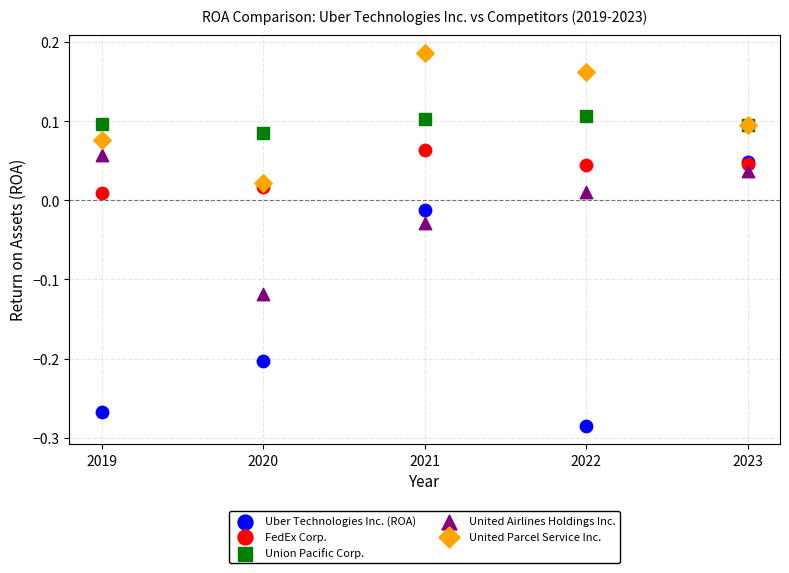

Which series reaches the minimum Y coordinate?

Uber Technologies Inc. (ROA)